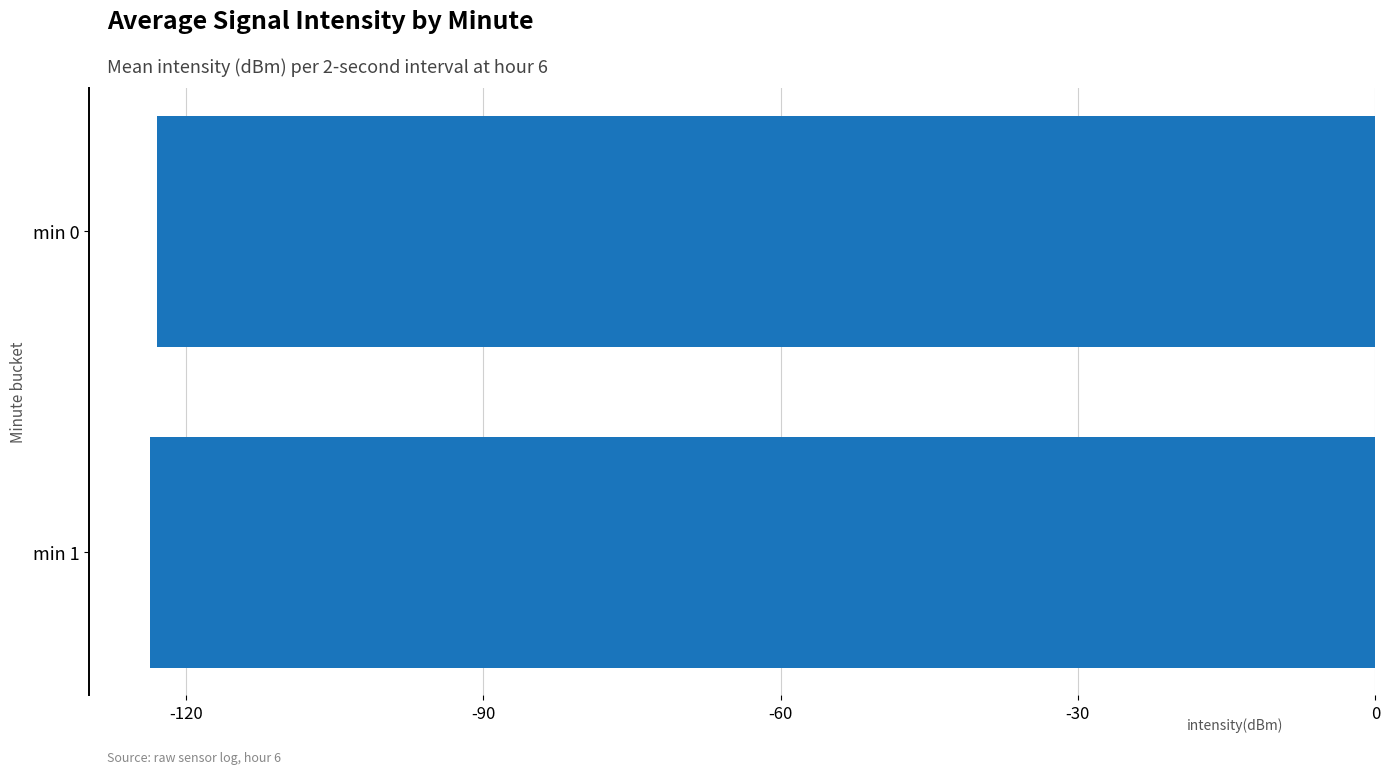

Reading bottom to top, transcribe all the data shown in this chart.

-123.6	-123.0